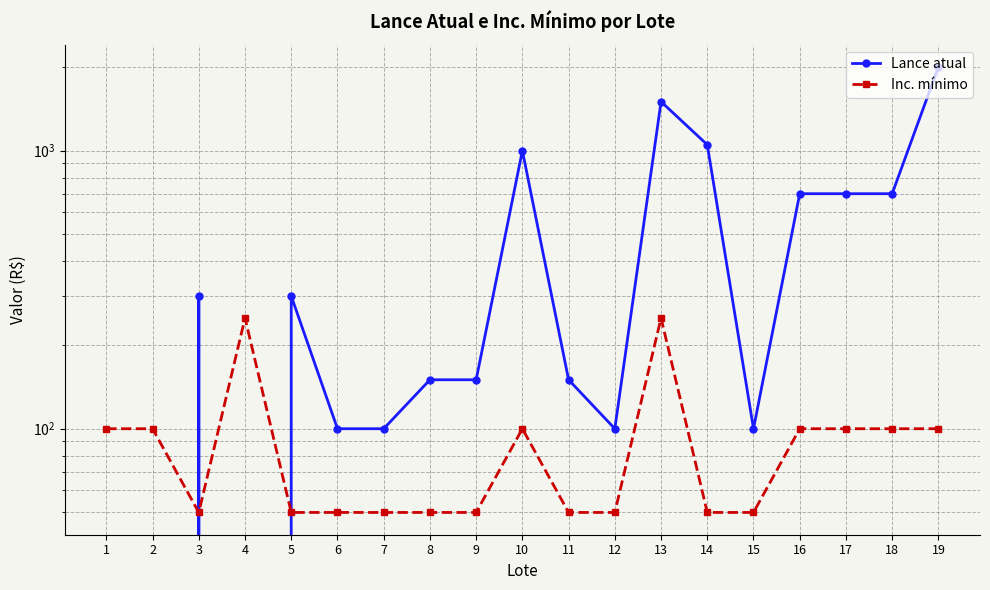

At which category is the sum across all series the highest?

19